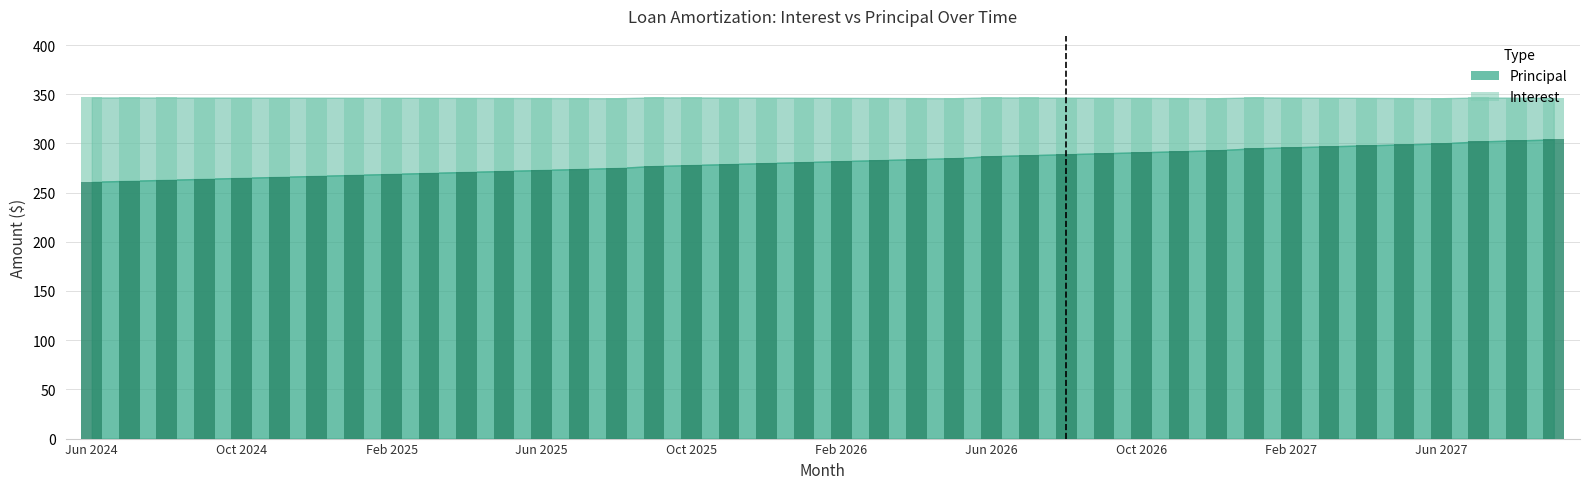

How many distinct data groups are displayed?

2